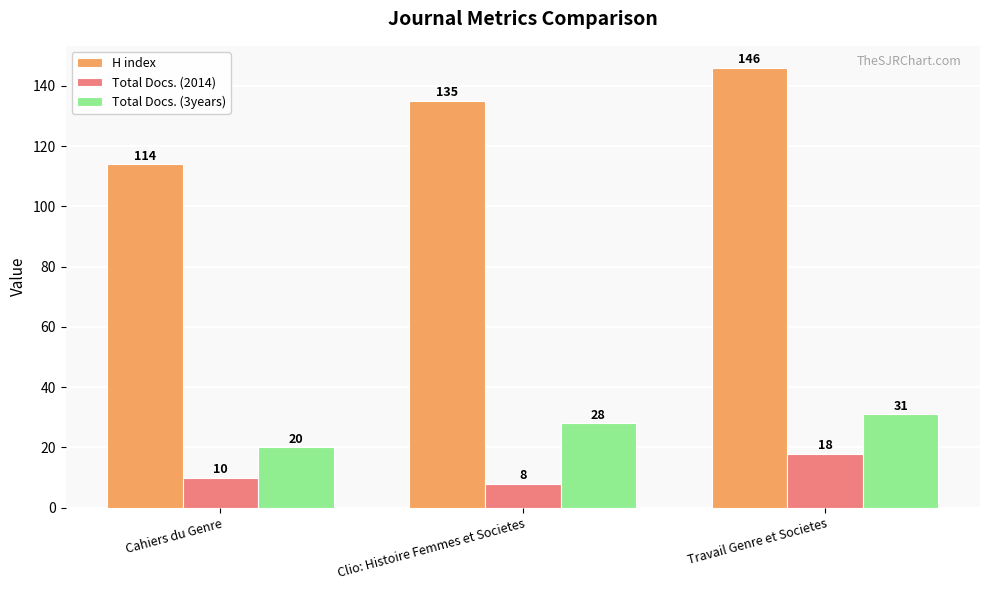

Rank the series at Cahiers du Genre from highest to lowest value.

H index, Total Docs. (3years), Total Docs. (2014)